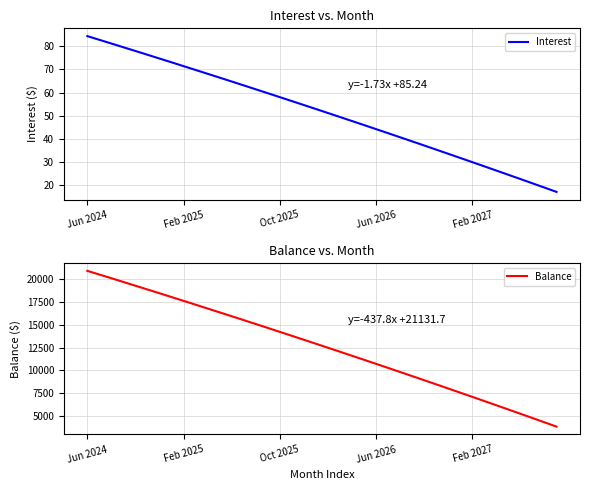

True or false: Balance and Interest cross at least once.

False